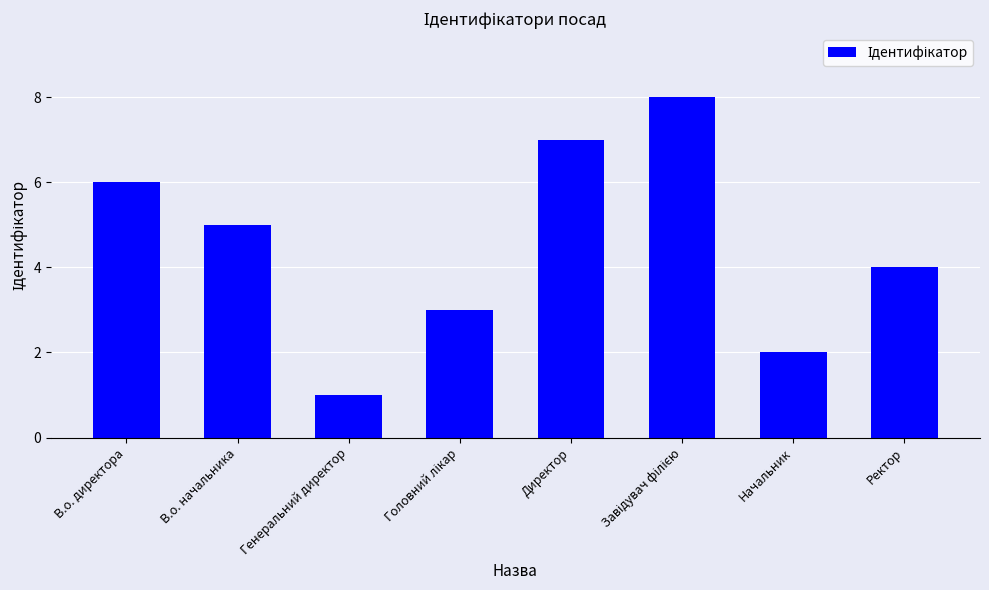

What is the difference between the maximum and minimum values?

7